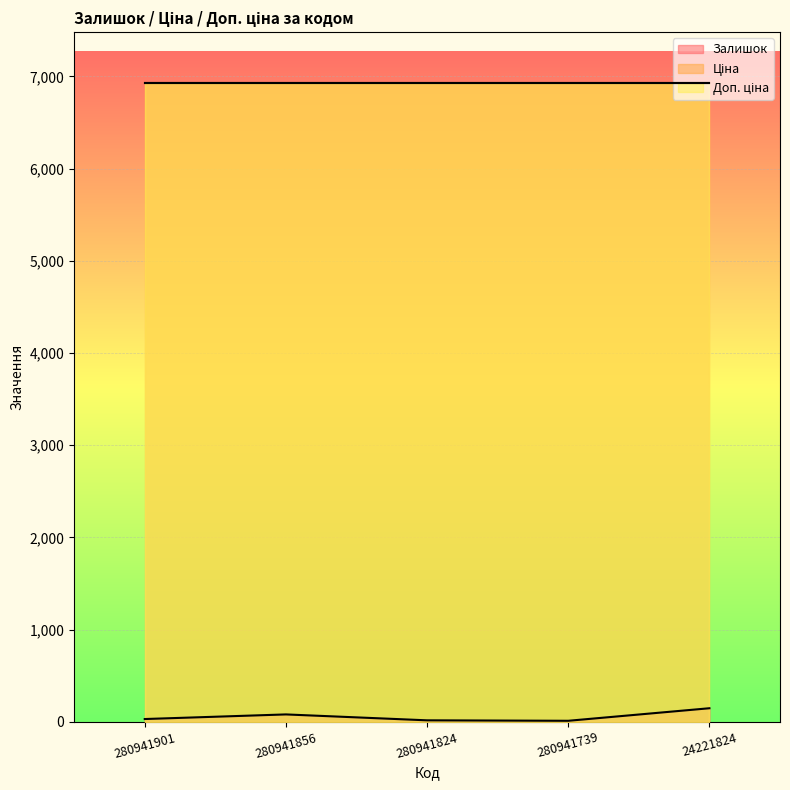

What is the value of the Доп. ціна point at the 5th from the left?

6925.7